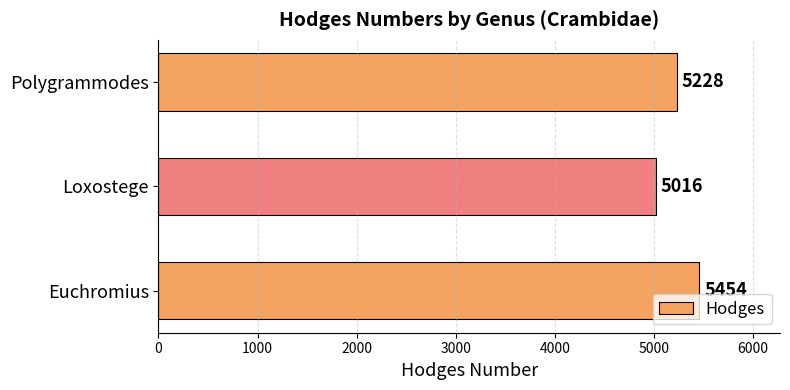

Rank the categories by value from highest to lowest.

Euchromius, Polygrammodes, Loxostege